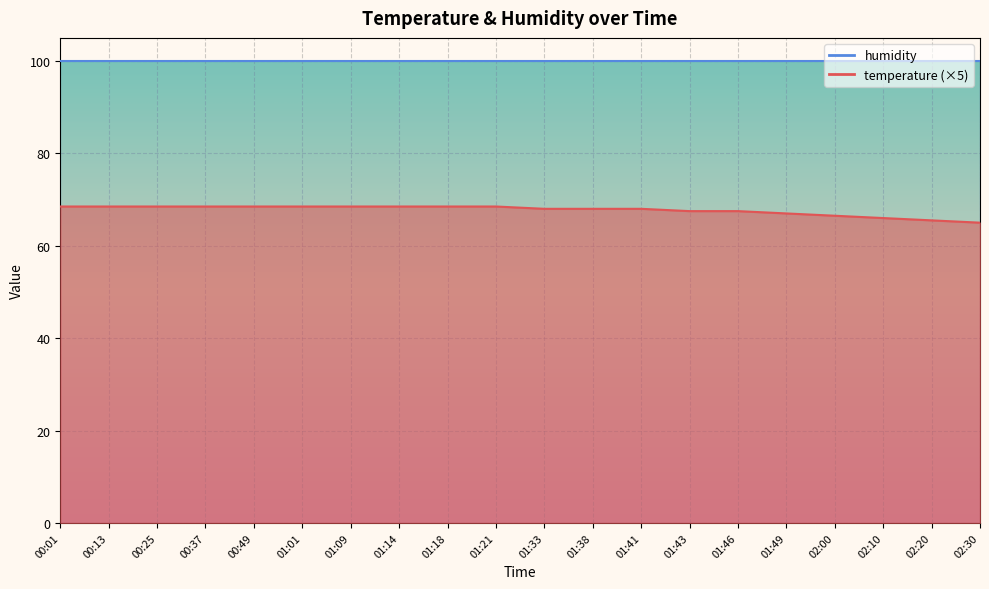

How many data points are above 68?

10